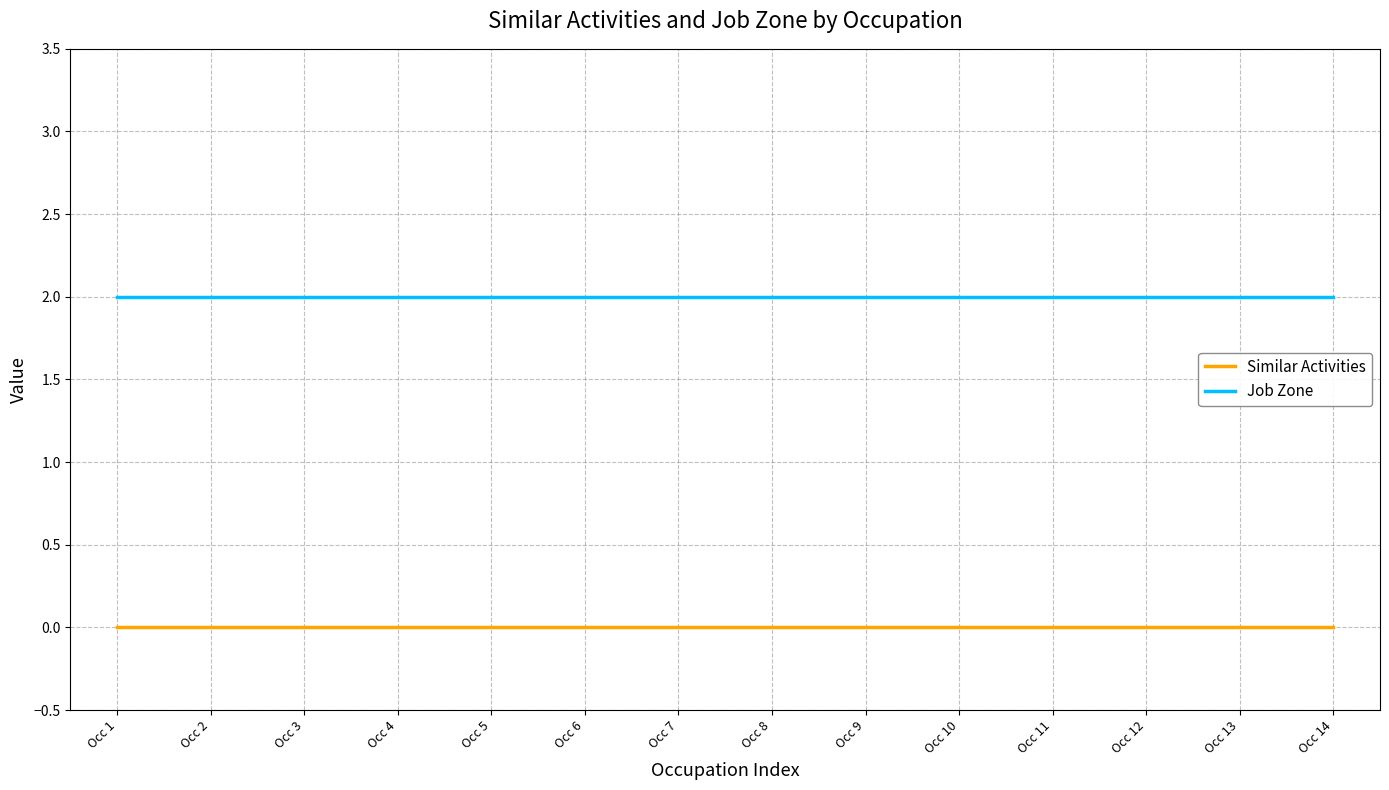

Is the value of Job Zone at Occ 8 greater than the value of Similar Activities at Occ 5?

Yes